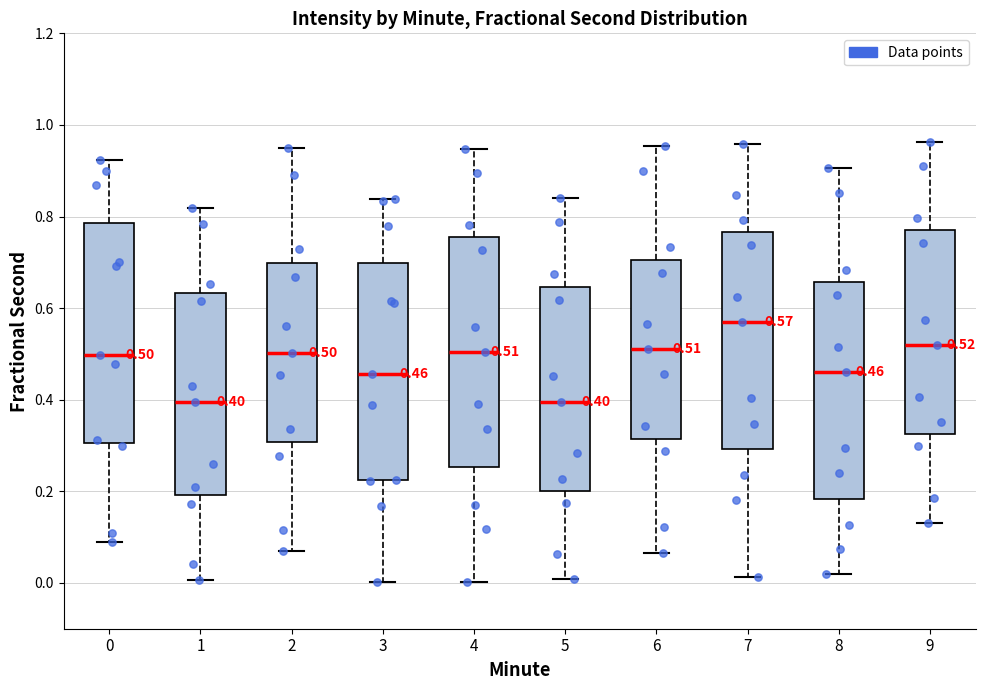

Comparing the boxes themselves (not the whiskers), which one is the tallest?

4